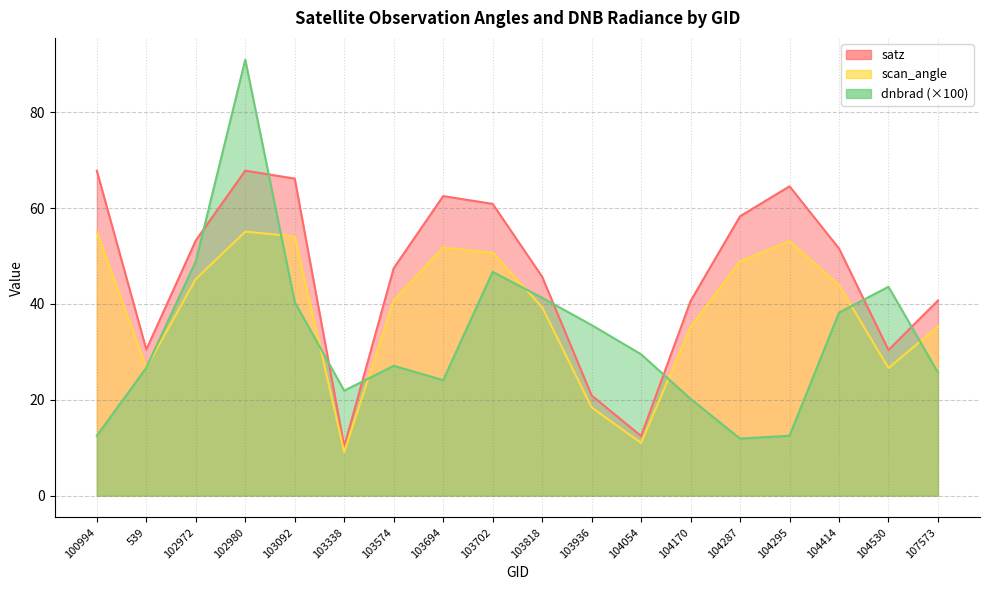

The dnbrad series shows 8.2 at 100994. True or false?

False